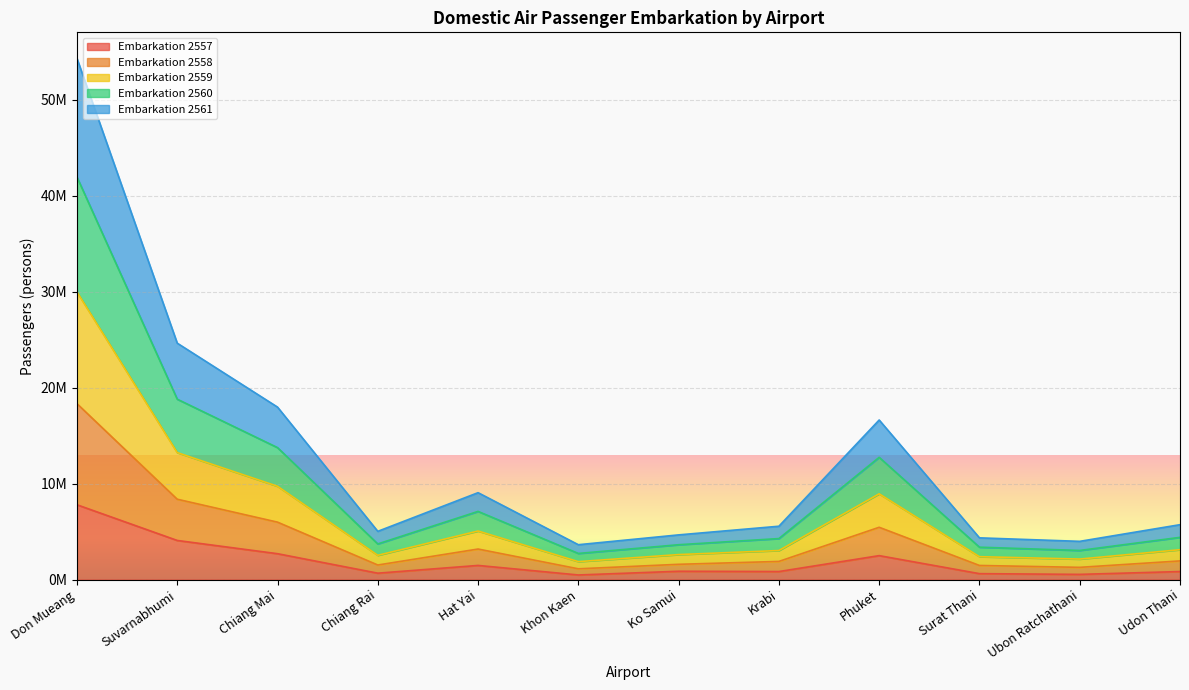

True or false: Embarkation 2561 has more than 1 points higher than both neighbors.

True